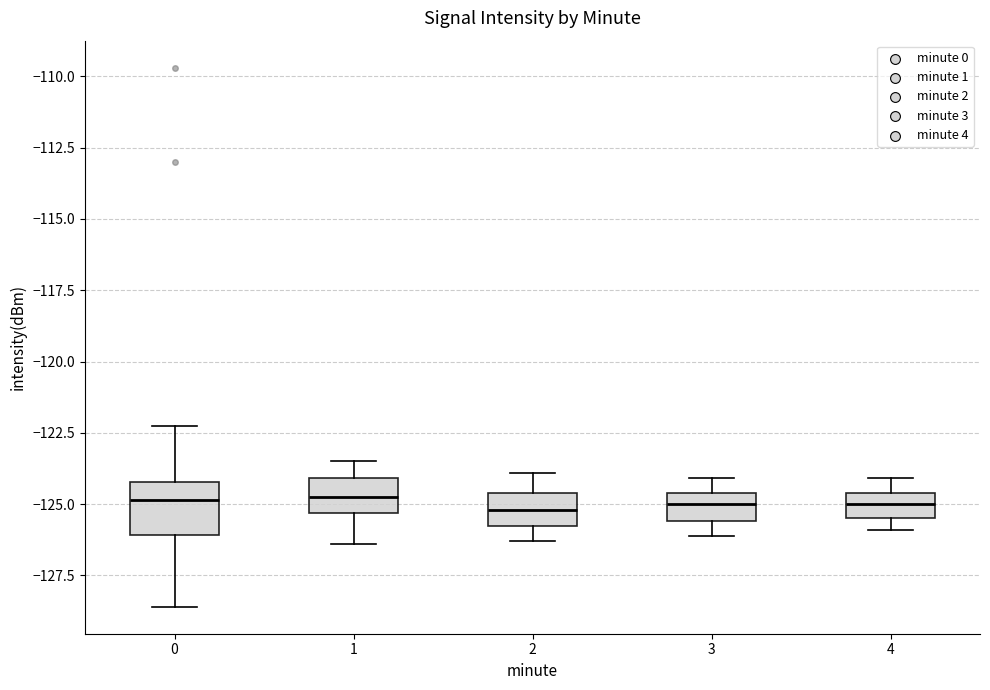

Reading left to right, read every box against the y-axis: the position of its median line, the range the box covers, and the ends of its whiskers. The values are not printed on the chart, so give them approximately, as read against the axis.

0: median -125.0, box -126.0 to -124.0, whiskers -128.5 to -122.5
1: median -124.5, box -125.5 to -124.0, whiskers -126.5 to -123.5
2: median -125.0, box -126.0 to -124.5, whiskers -126.5 to -124.0
3: median -125.0, box -125.5 to -124.5, whiskers -126.0 to -124.0
4: median -125.0, box -125.5 to -124.5, whiskers -126.0 to -124.0